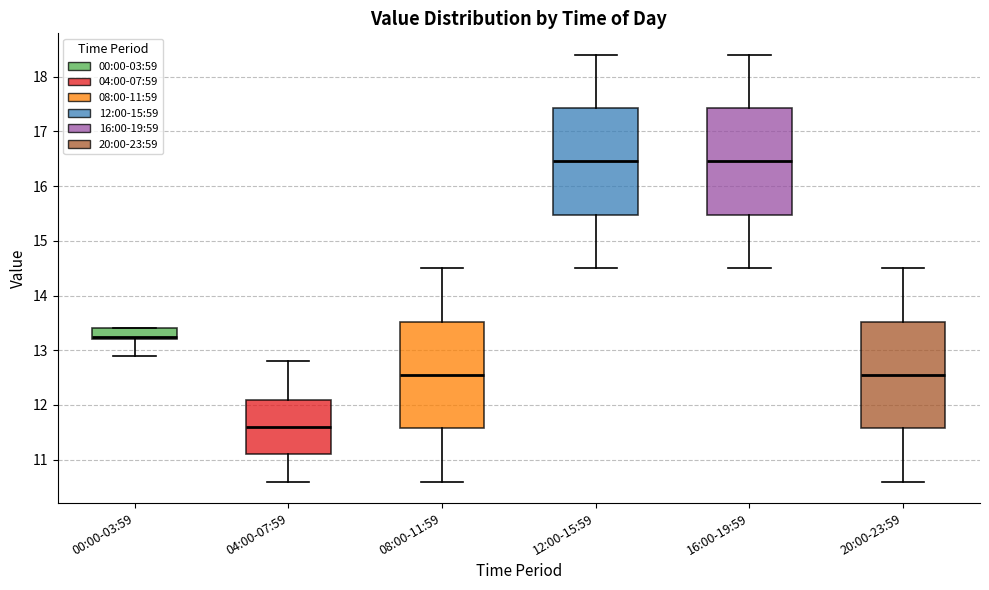

Reading left to right, read every box against the y-axis: the position of its median line, the range the box covers, and the ends of its whiskers. The values are not printed on the chart, so give them approximately, as read against the axis.

00:00-03:59: median 13.3, box 13.2 to 13.4, whiskers 12.9 to 13.4
04:00-07:59: median 11.6, box 11.1 to 12.1, whiskers 10.6 to 12.8
08:00-11:59: median 12.6, box 11.6 to 13.5, whiskers 10.6 to 14.5
12:00-15:59: median 16.5, box 15.5 to 17.4, whiskers 14.5 to 18.4
16:00-19:59: median 16.5, box 15.5 to 17.4, whiskers 14.5 to 18.4
20:00-23:59: median 12.6, box 11.6 to 13.5, whiskers 10.6 to 14.5